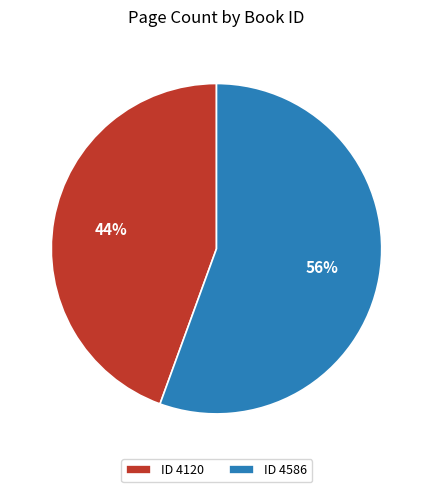

What is the largest slice in the pie chart?

ID 4586